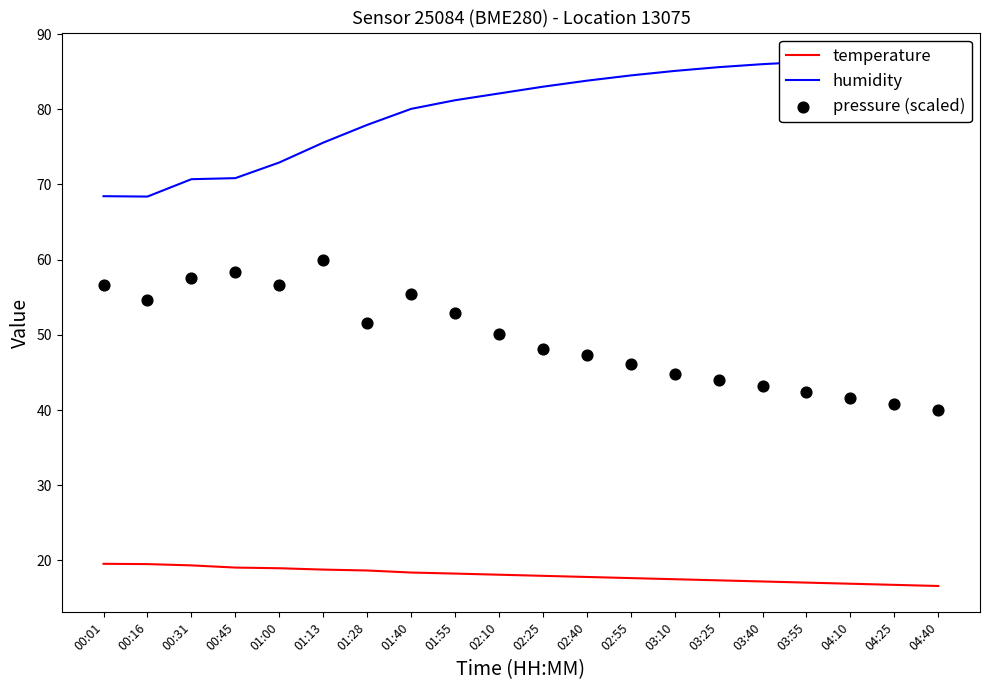

Which series has the largest Y range (max minus min)?

pressure (scaled)